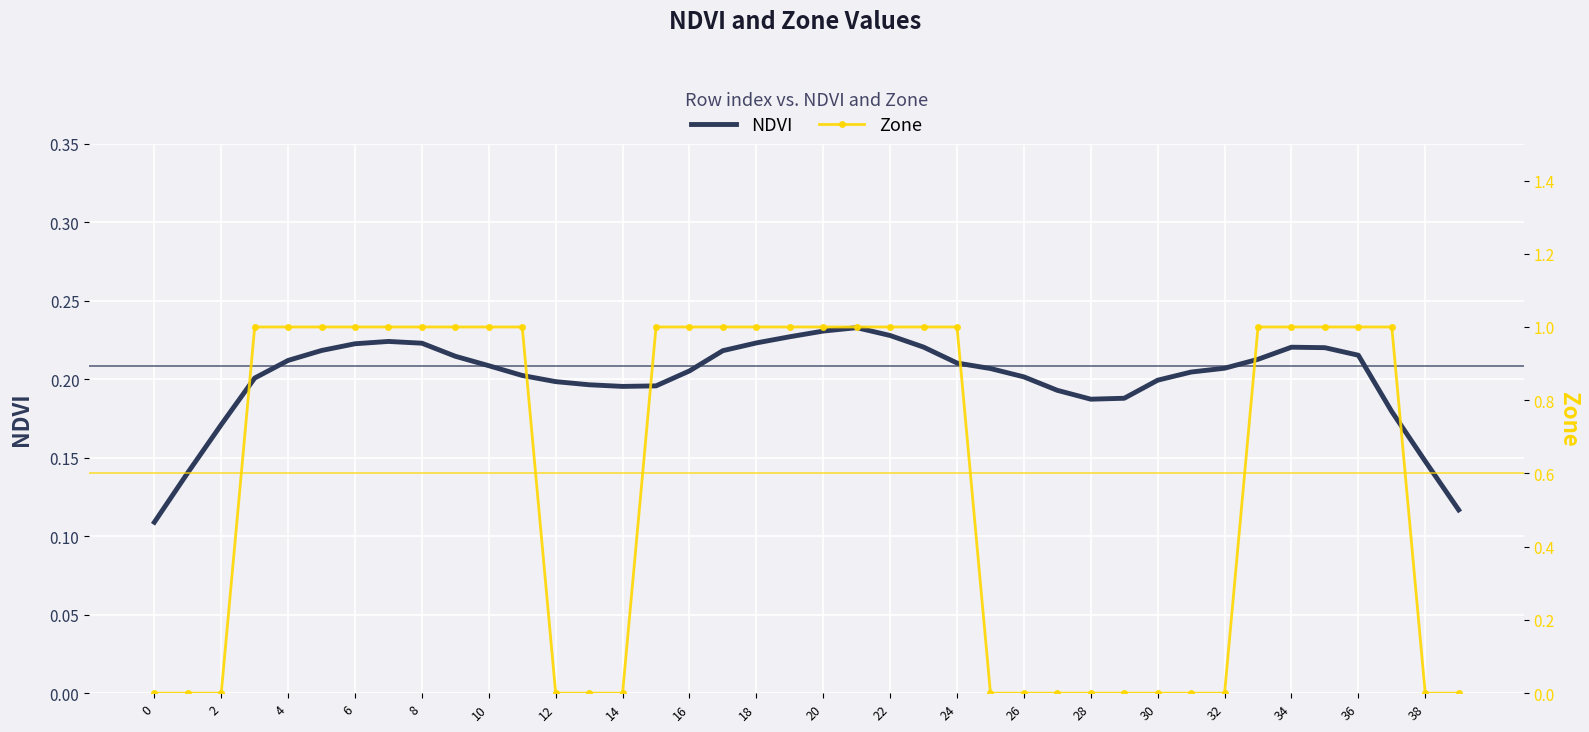

What is the average value of the NDVI series?

0.2